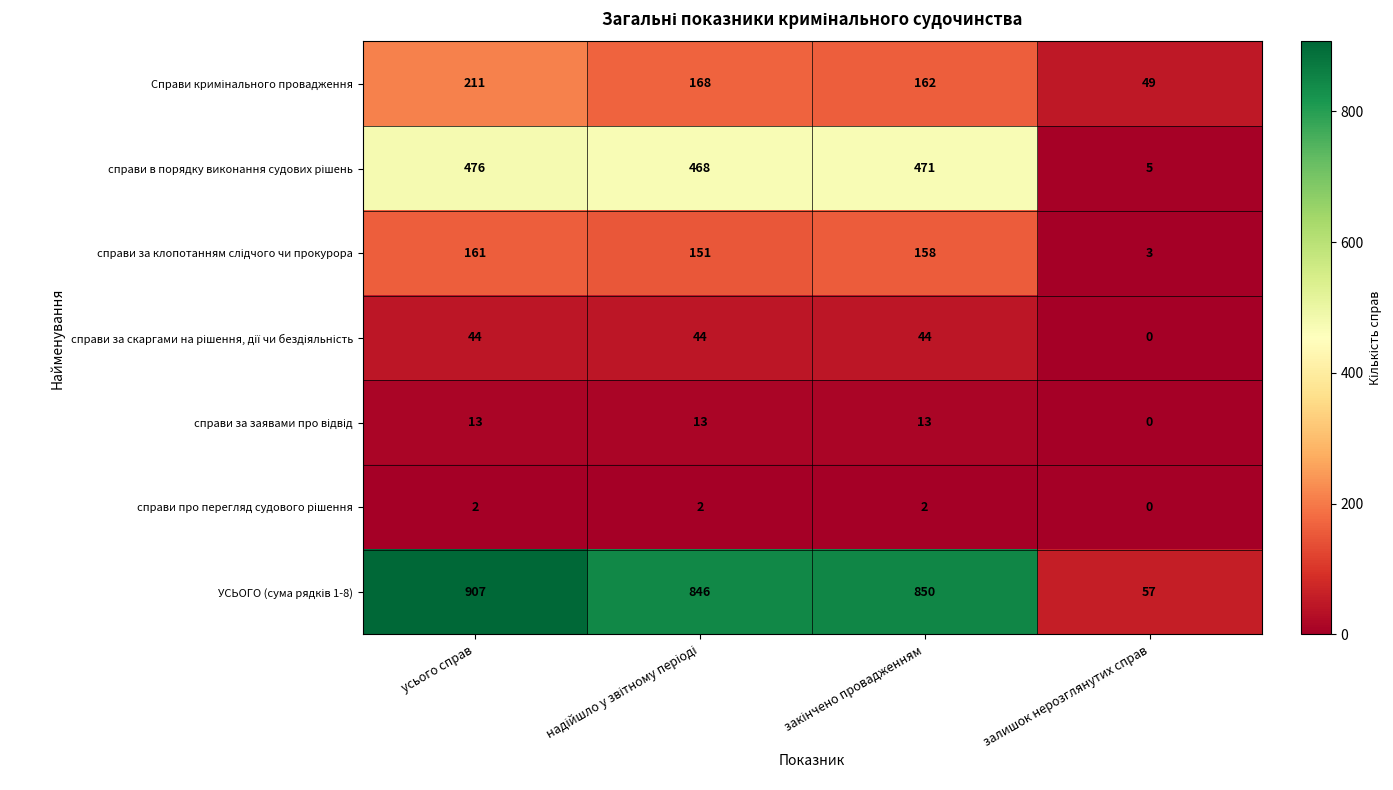

At how many categories does at least one series exceed 38?

4